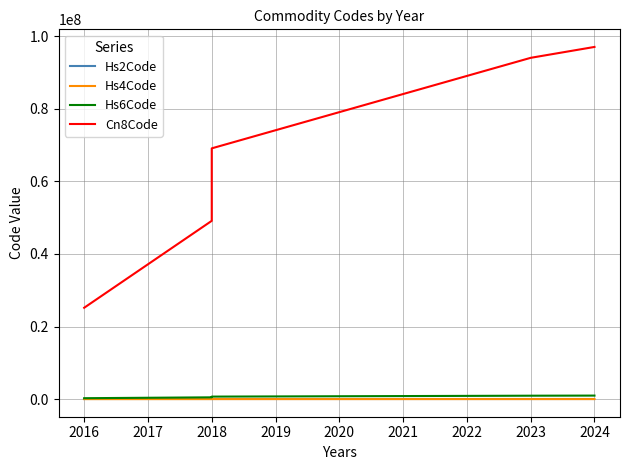

Which series changed the most between 2018 and 2023?

Cn8Code